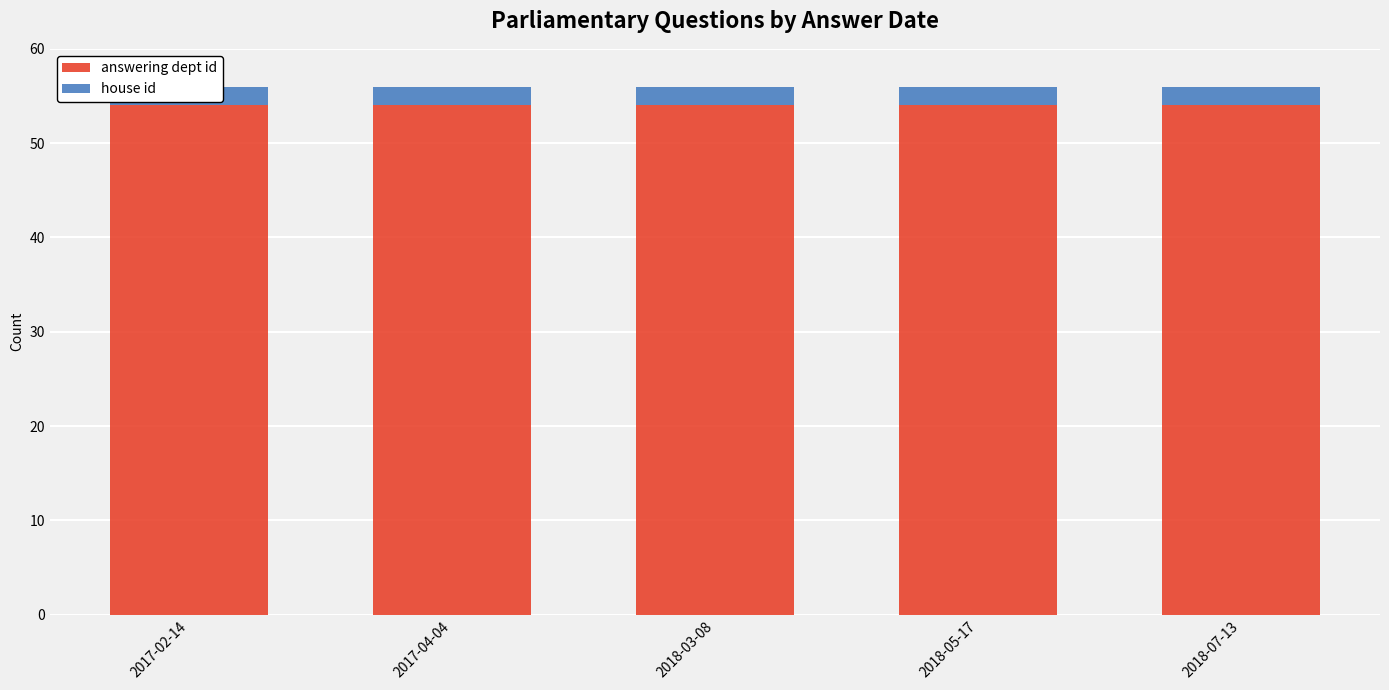

Which series has the largest total across all categories?

answering dept id